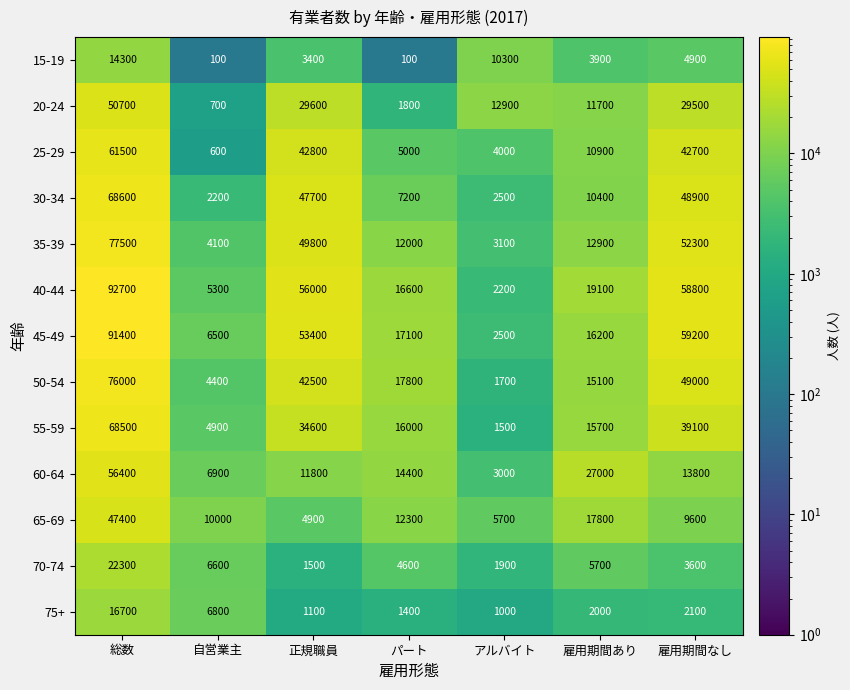

The value of 35-39 at アルバイト is 3100. True or false?

True